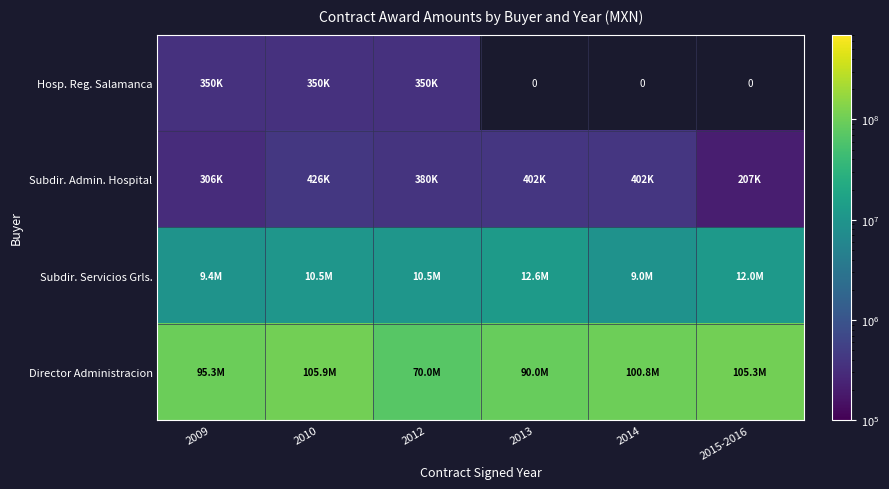

Rank the categories by Hosp. Reg. Salamanca value from highest to lowest.

2009, 2010, 2012, 2013, 2014, 2015-2016